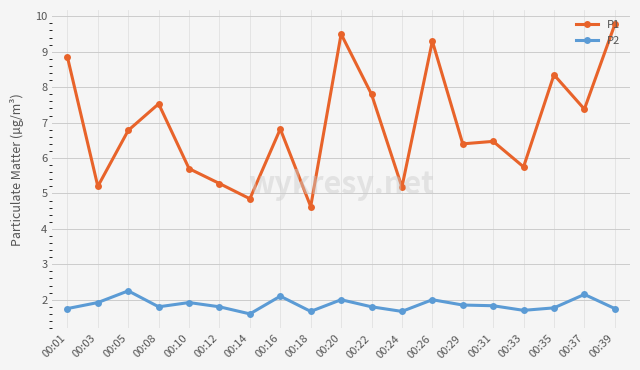

In P1, how many points are higher than both neighbors (excluding endpoints)?

6